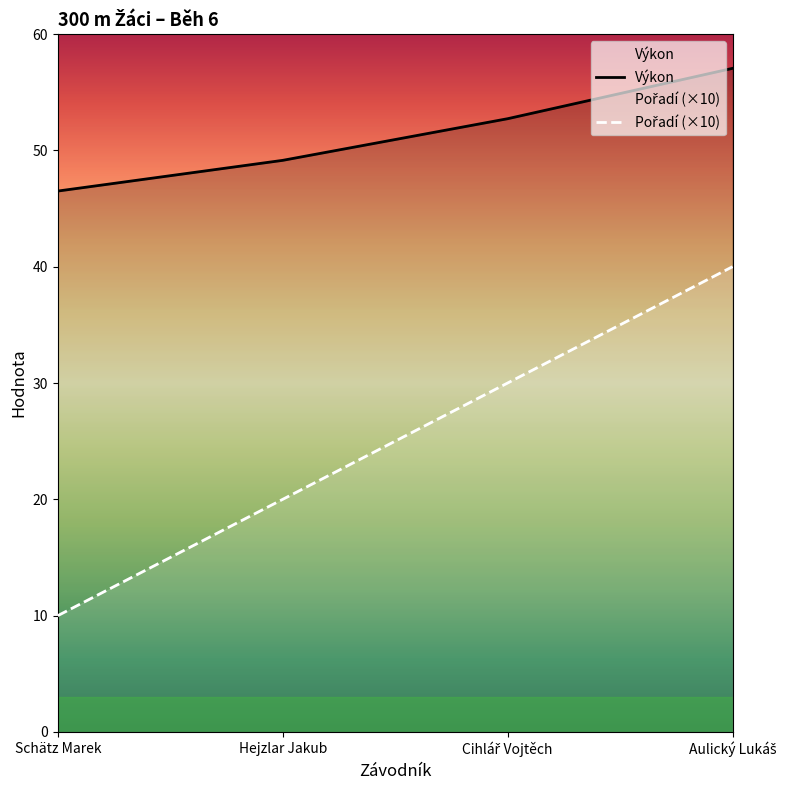

What is the value of the Pořadí point at the 1st from the left?

10.0